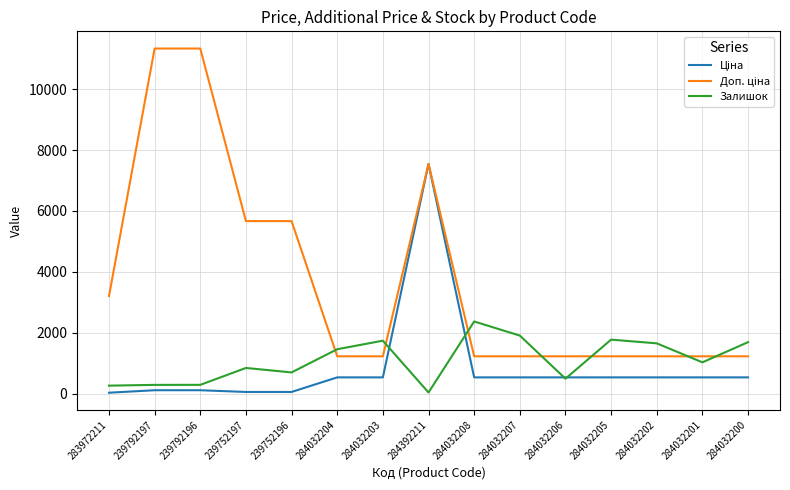

At which category is the sum across all series the highest?

284392211